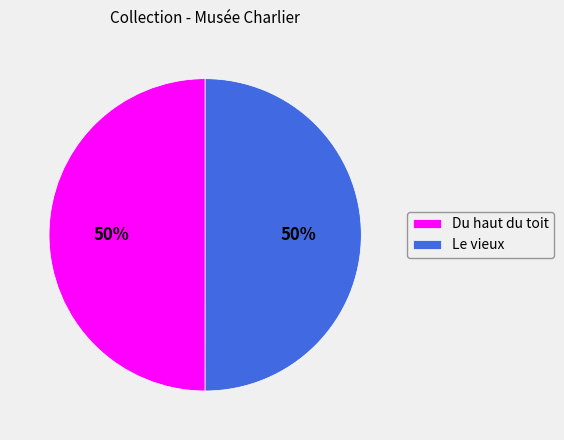

What is the ratio of the value at Du haut du toit to the value at Le vieux?

1.0